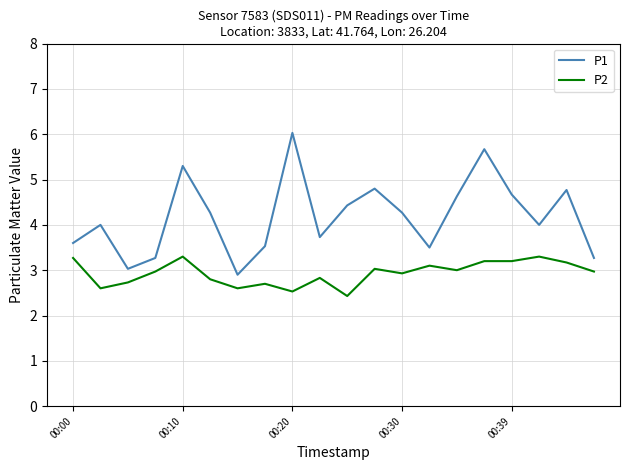

What is the maximum value for P1?

6.0